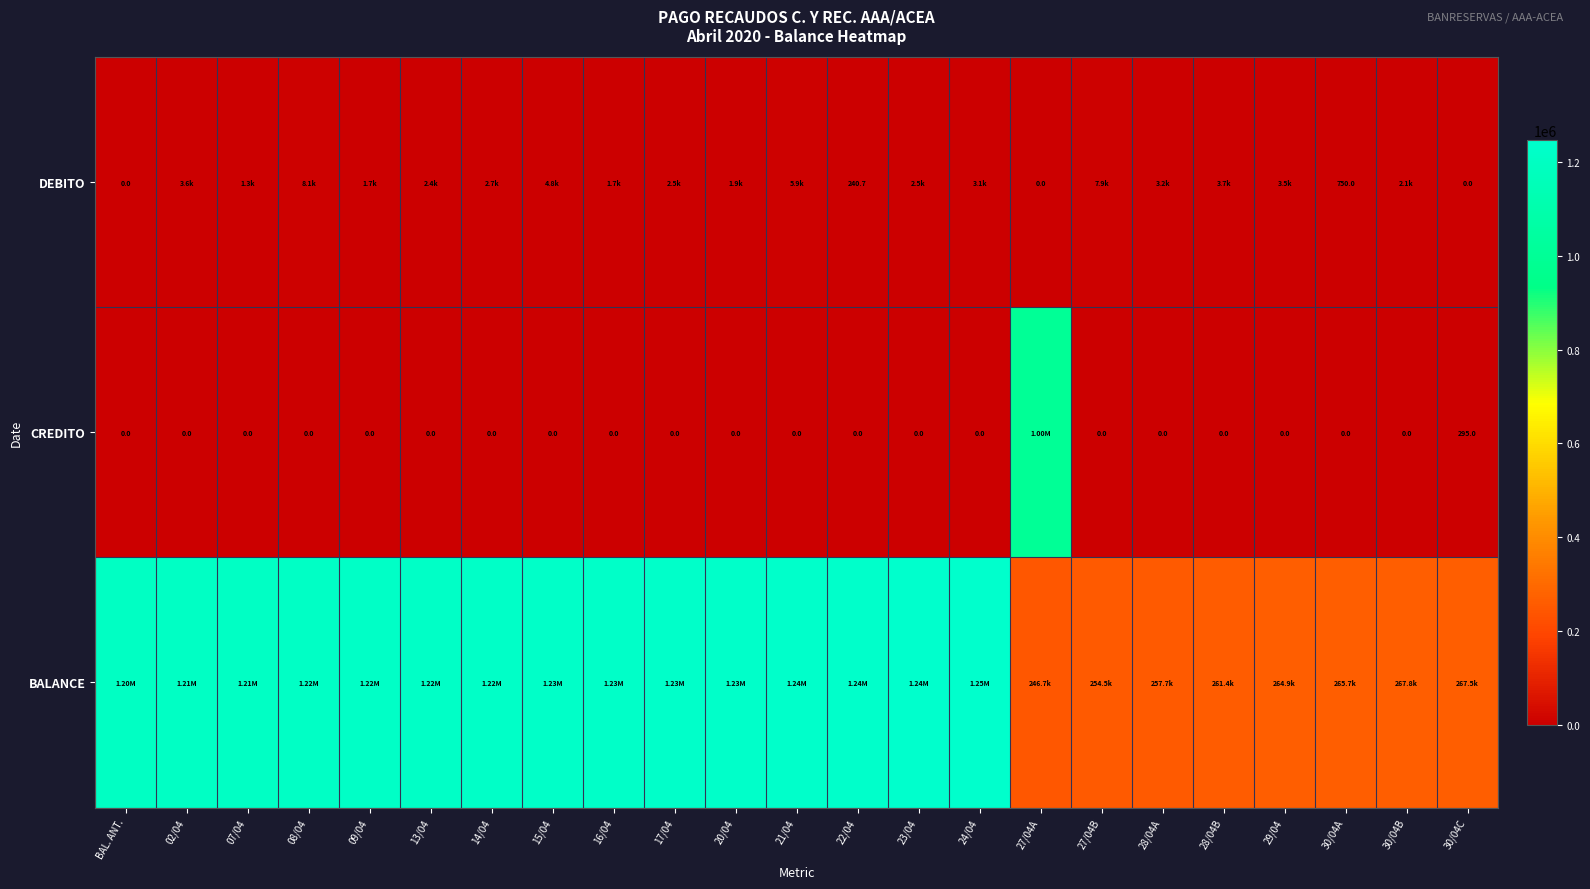

Which series has the widest spread of values?

CREDITO